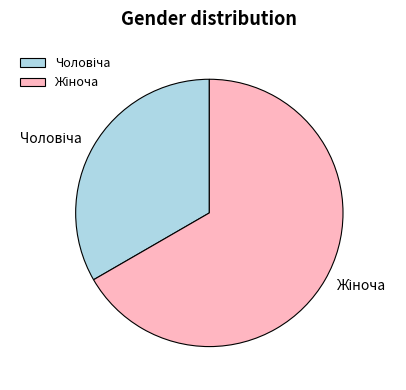

Does any single category account for the majority?

Yes